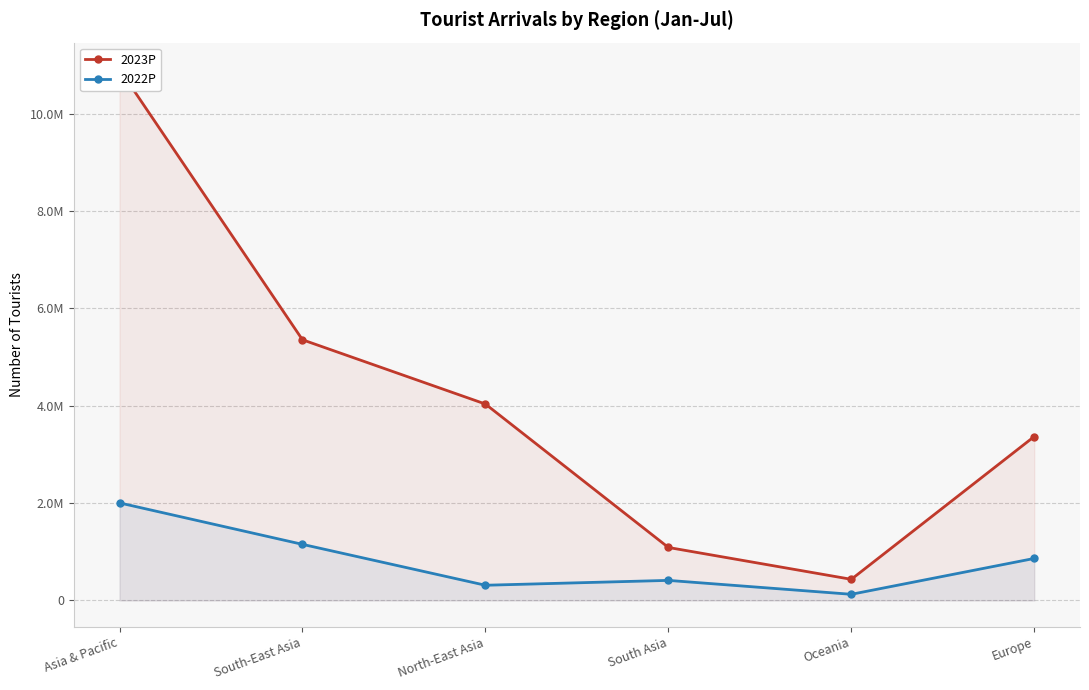

True or false: 2023P and 2022P intersect in this chart.

False